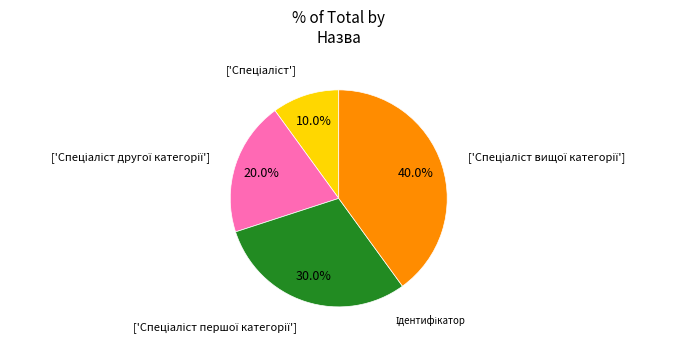

Is there any slice that represents more than half of the pie?

No